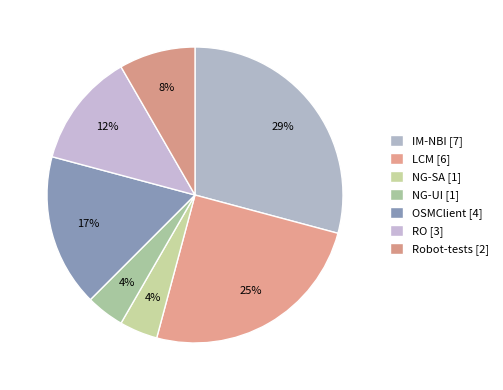

Which category has the biggest portion of the pie?

IM-NBI